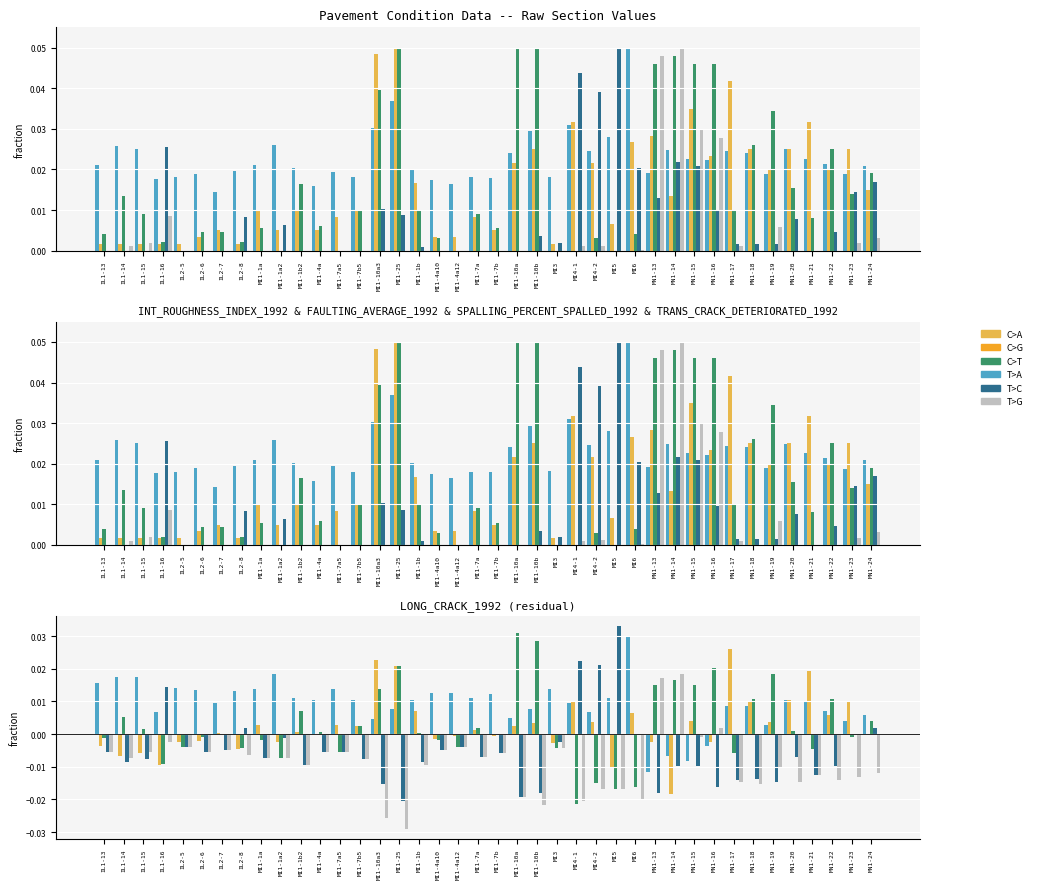

Which category has the lowest value in the INT_ROUGHNESS_INDEX_1992 series?

MN1-13